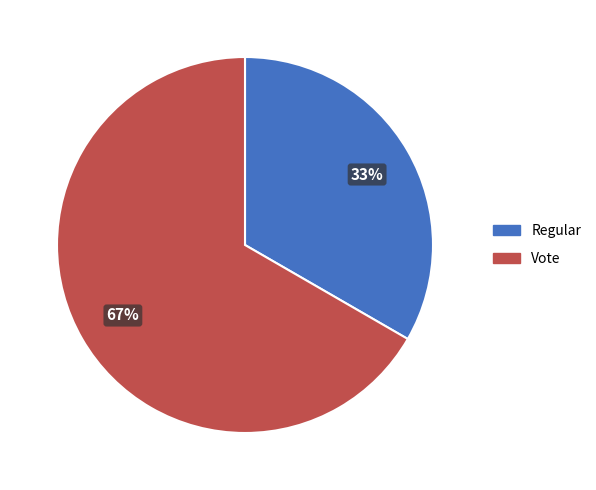

Rank the categories by value from lowest to highest.

Regular, Vote